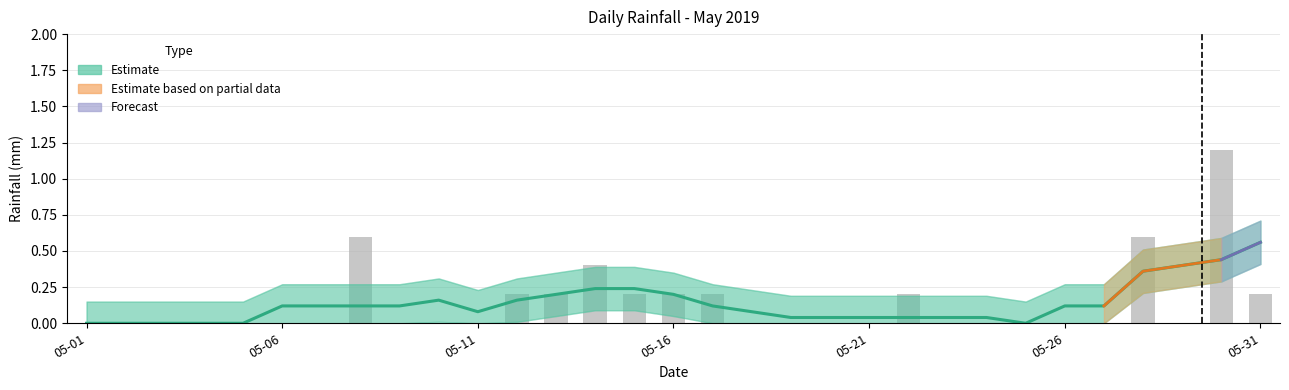

The value at 2019-05-14 is 0.4. True or false?

True